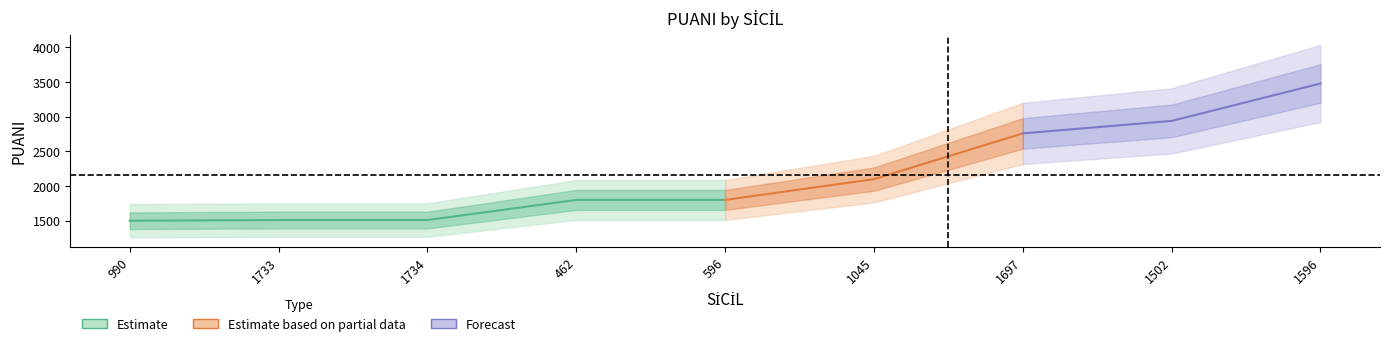

What is the approximate value at 1733?

1510